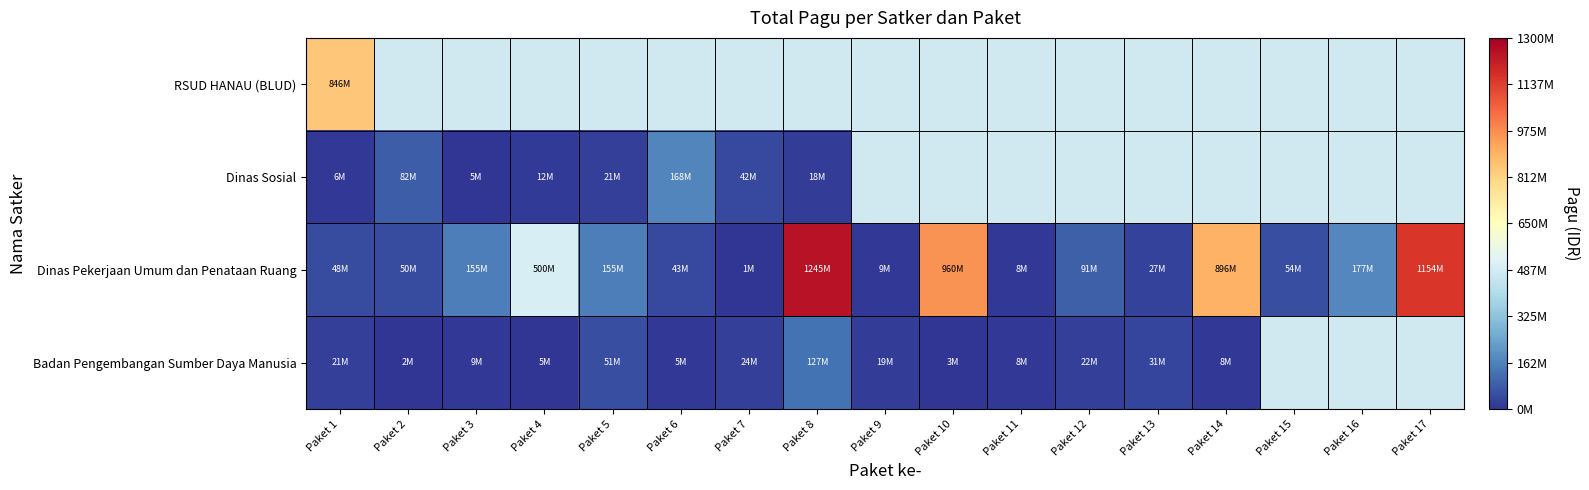

What is the greatest value displayed?

1244880000.0